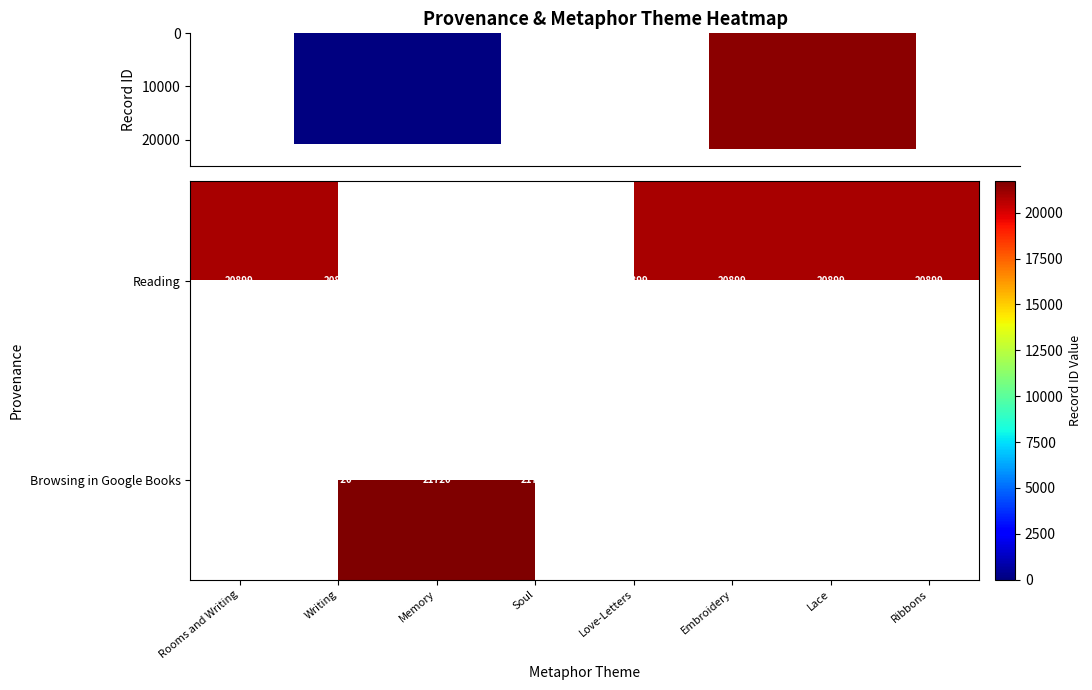

Between Lace and Ribbons, which is larger?

Lace